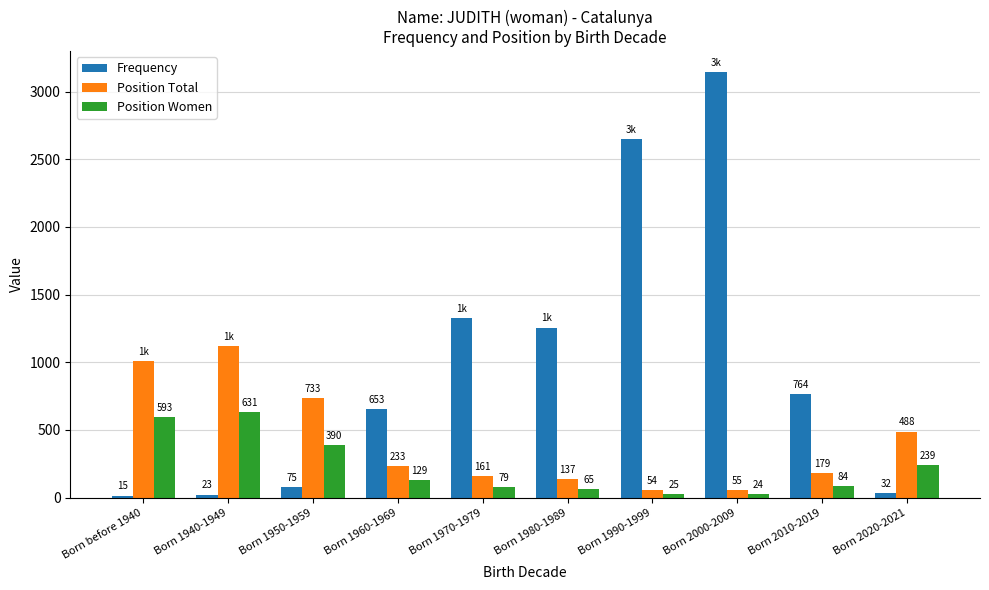

Is it true that Position Total equals 55 at Born 2000-2009?

True